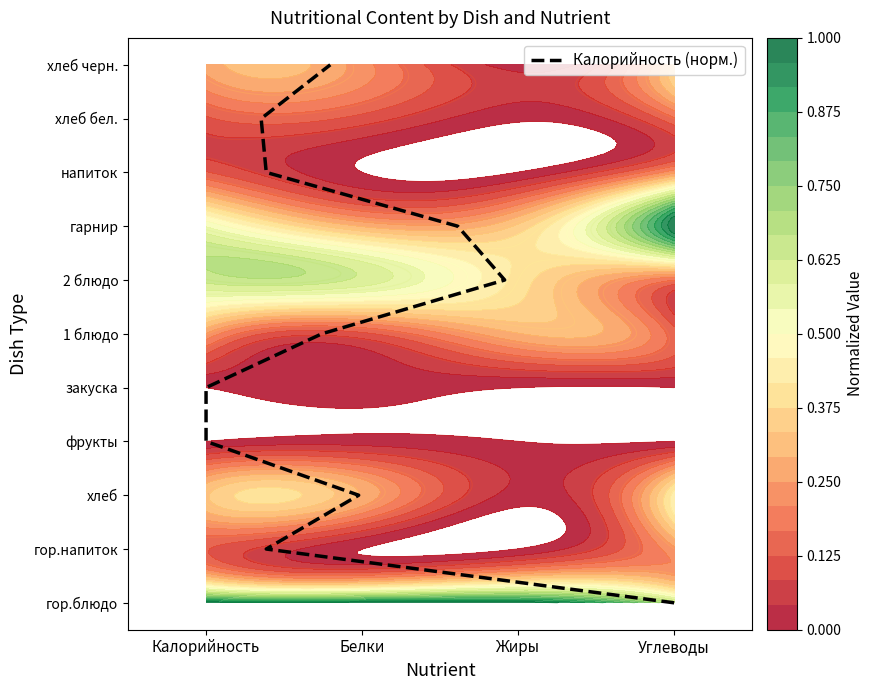

Count the values in the range 2 to 8.

7